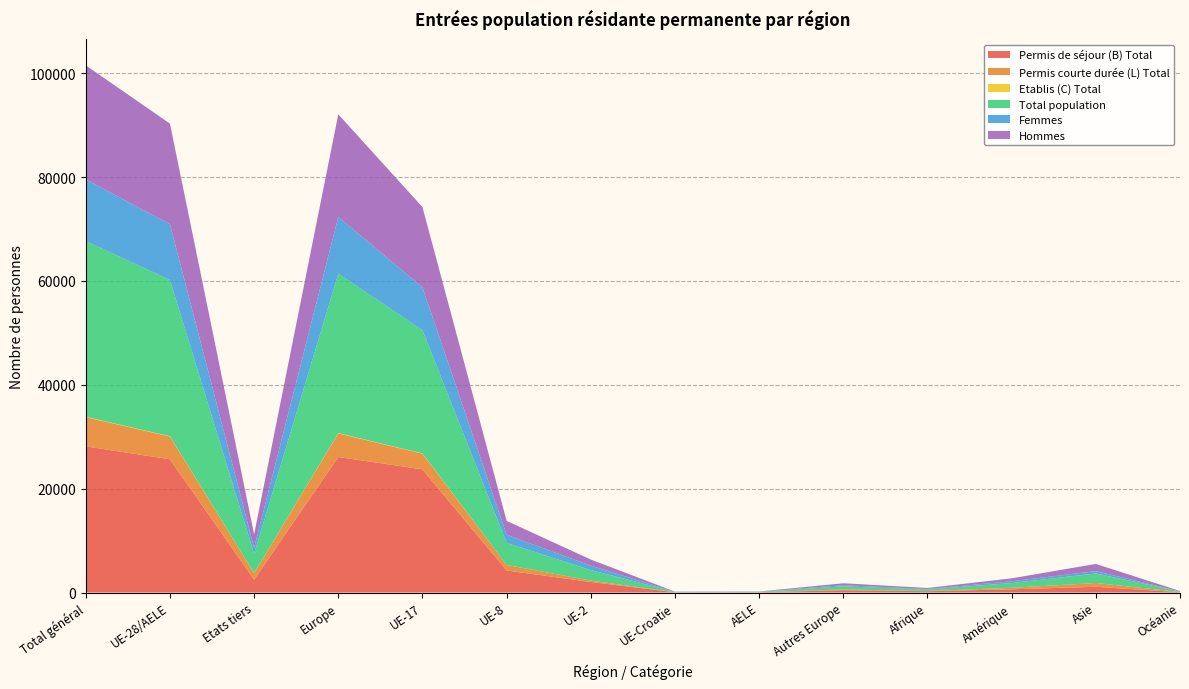

Reading left to right, list all the values displayed in this chart.

Permis de séjour (B) Total: Total général=28149	UE-28/AELE=25664	Etats tiers=2485	Europe=26103	UE-17=23718	UE-8=4244	UE-2=2026	UE-Croatie=53	AELE=64	Autres Europe=439	Afrique=251	Amérique=622	Asie=1103	Océanie=64
Permis courte durée (L) Total: Total général=5618	UE-28/AELE=4384	Etats tiers=1234	Europe=4535	UE-17=3027	UE-8=1067	UE-2=271	UE-Croatie=14	AELE=5	Autres Europe=151	Afrique=36	Amérique=283	Asie=731	Océanie=33
Etablis (C) Total: Total général=76	UE-28/AELE=57	Etats tiers=19	Europe=62	UE-17=53	UE-8=2	UE-2=0	UE-Croatie=1	AELE=1	Autres Europe=5	Afrique=5	Amérique=6	Asie=1	Océanie=0
Total population: Total général=33843	UE-28/AELE=30105	Etats tiers=3738	Europe=30700	UE-17=23718	UE-8=4244	UE-2=2026	UE-Croatie=53	AELE=64	Autres Europe=595	Afrique=292	Amérique=911	Asie=1835	Océanie=97
Femmes: Total général=11871	UE-28/AELE=10727	Etats tiers=1144	Europe=10947	UE-17=8261	UE-8=1574	UE-2=847	UE-Croatie=21	AELE=24	Autres Europe=220	Afrique=94	Amérique=344	Asie=448	Océanie=38
Hommes: Total général=21972	UE-28/AELE=19378	Etats tiers=2594	Europe=19753	UE-17=15457	UE-8=2670	UE-2=1179	UE-Croatie=32	AELE=40	Autres Europe=375	Afrique=198	Amérique=567	Asie=1387	Océanie=59